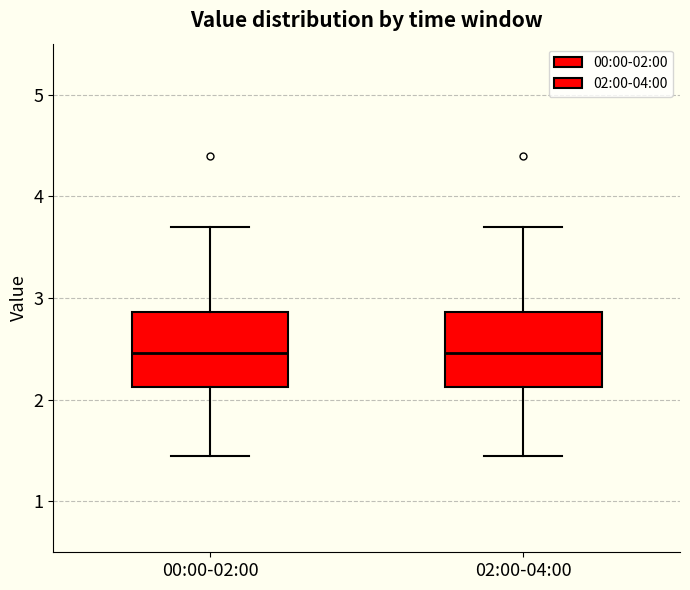

Reading left to right, transcribe this box plot: for each box, give where its median line is, the range the box spans, and where its two whiskers end, as read against the y-axis. The values are not printed on the chart, so give them approximately, as read against the axis.

00:00-02:00: median 2.5, box 2.1 to 2.9, whiskers 1.5 to 3.7
02:00-04:00: median 2.5, box 2.1 to 2.9, whiskers 1.5 to 3.7